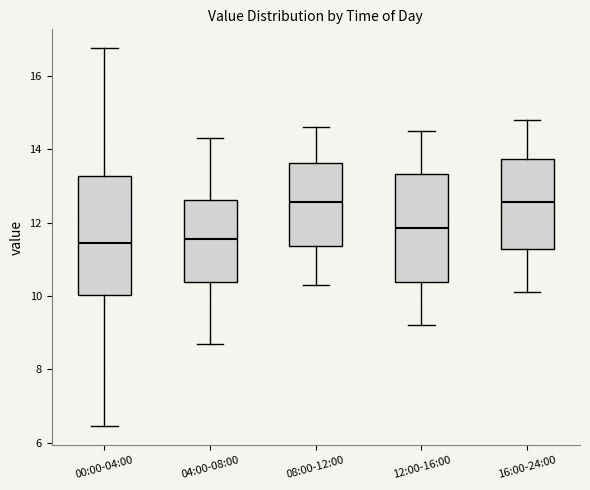

Where is the upper edge of the box for 08:00-12:00 on the y-axis? The values are not printed on the chart, so give them approximately, as read against the axis.

13.6